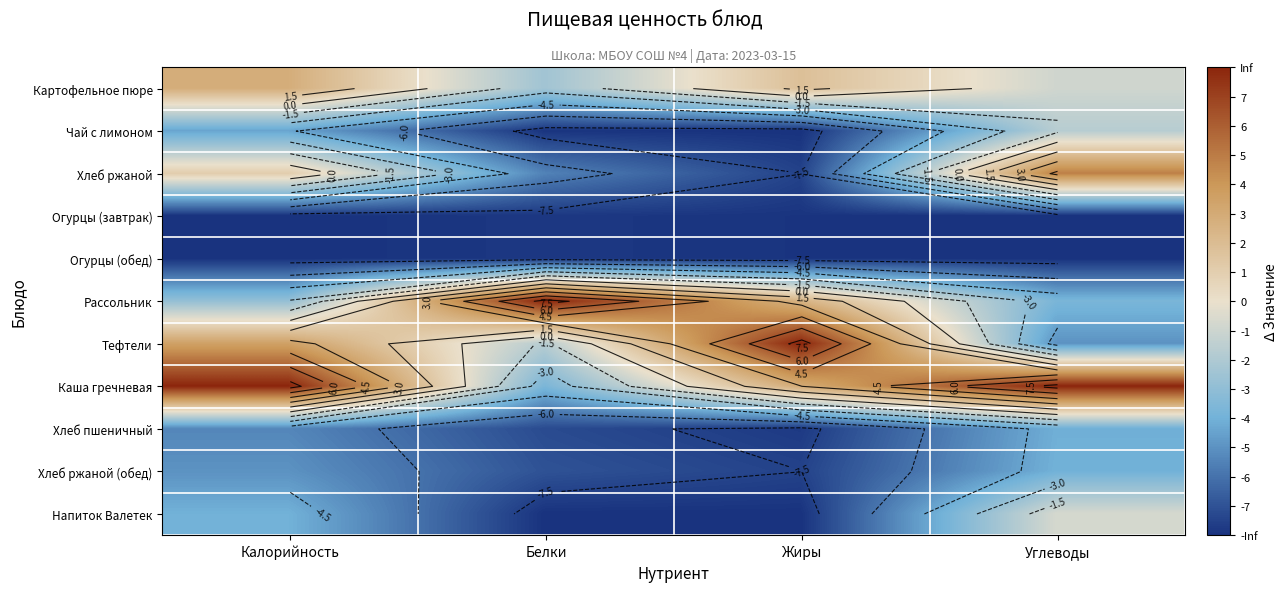

The Рассольник series shows -4.8 at Калорийность. True or false?

False